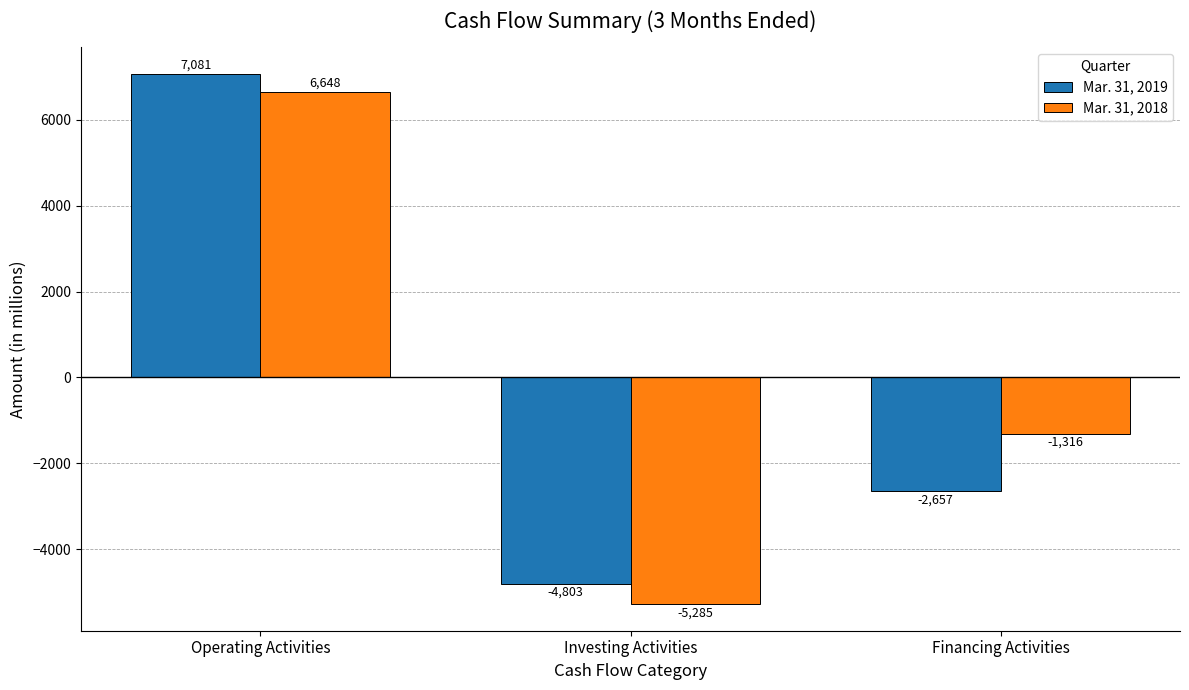

What is the spread (max minus min) of values at Operating Activities?

433